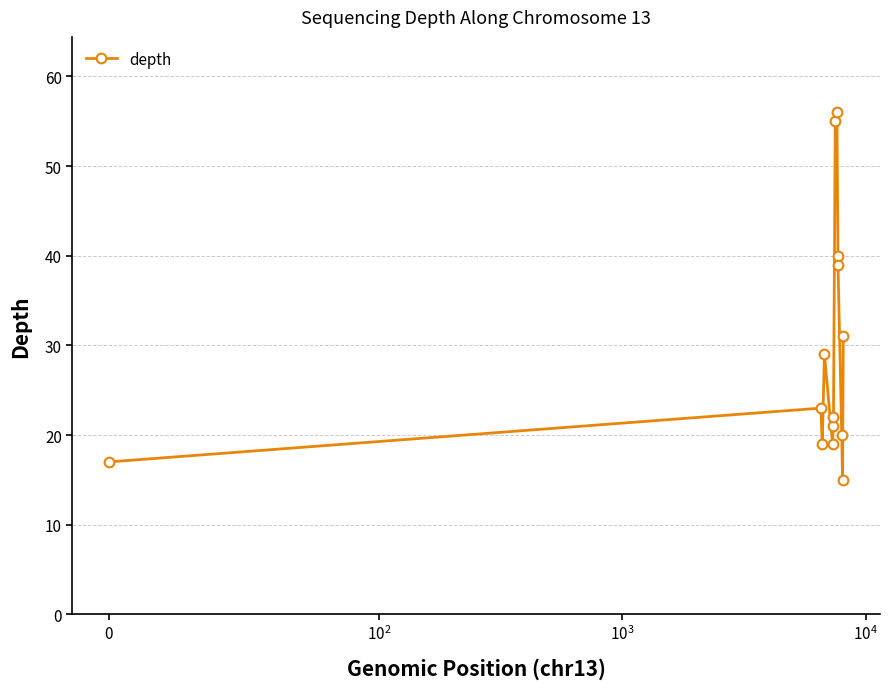

Reading right to left, transcribe all the data shown in this chart.

31	15	20	39	40	56	55	22	21	19	29	19	23	17